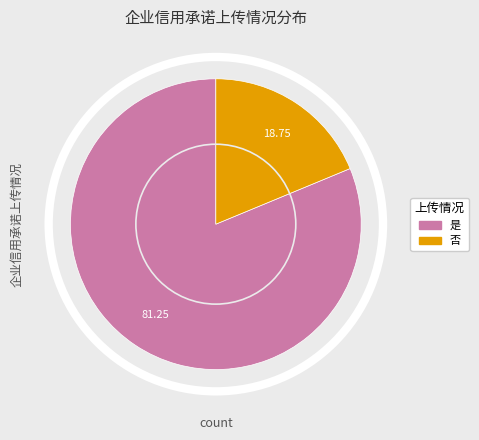

What is the smallest slice in the pie chart?

否